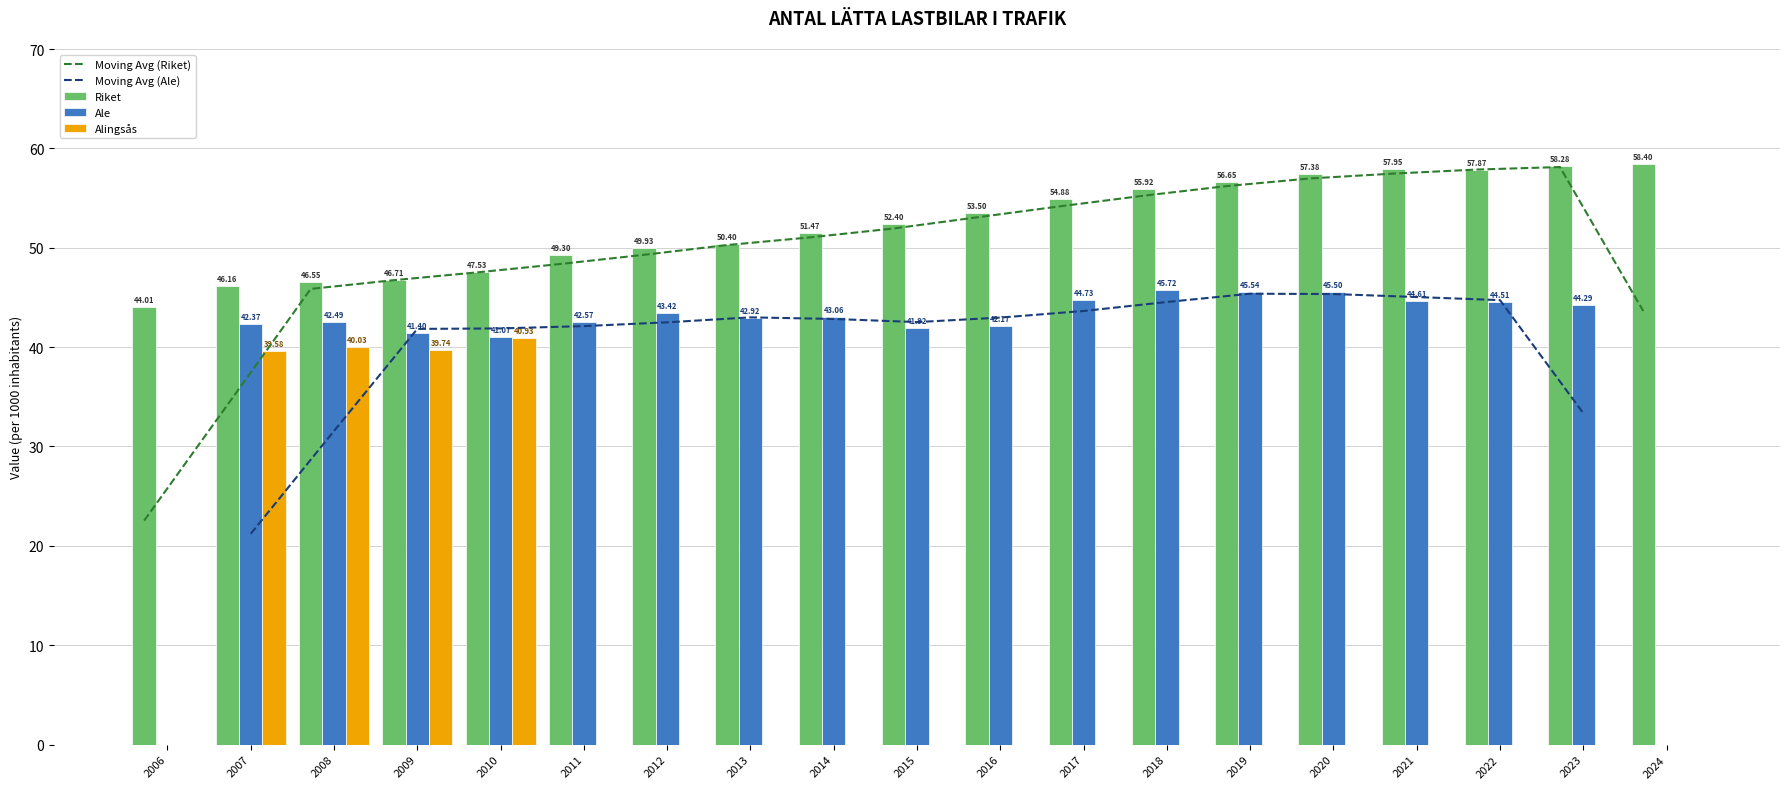

At which category is the sum across all series the highest?

2010